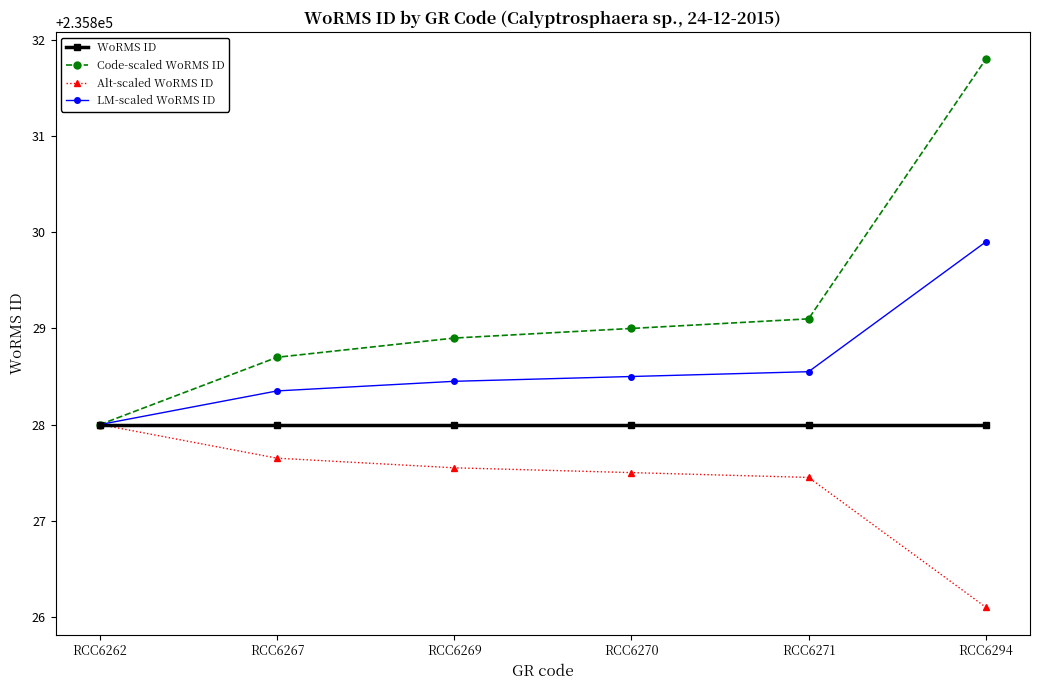

How many values in the Alt-scaled WoRMS ID series exceed 235827?

5